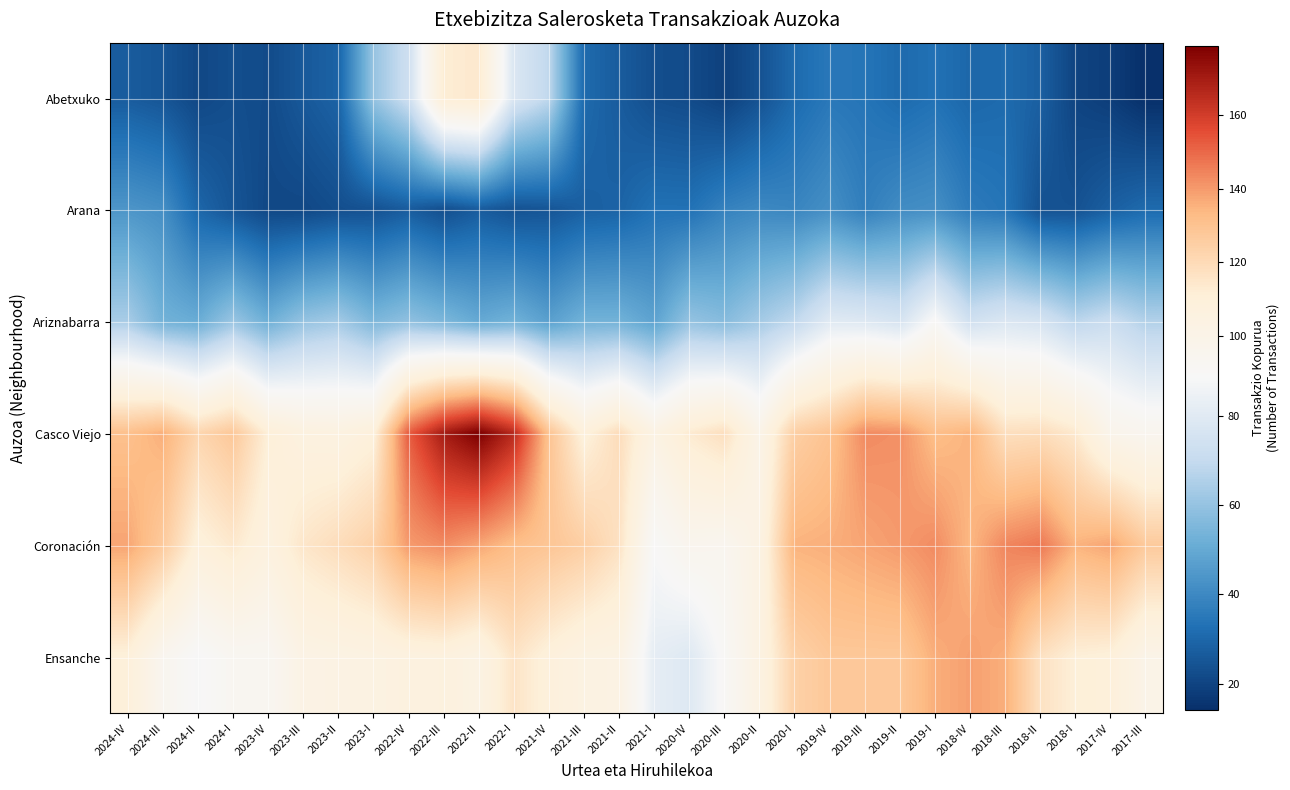

At 2024-III, list the series in order from smallest to largest.

Abetxuko, Arana, Ariznabarra, Ensanche, Coronación, Casco Viejo